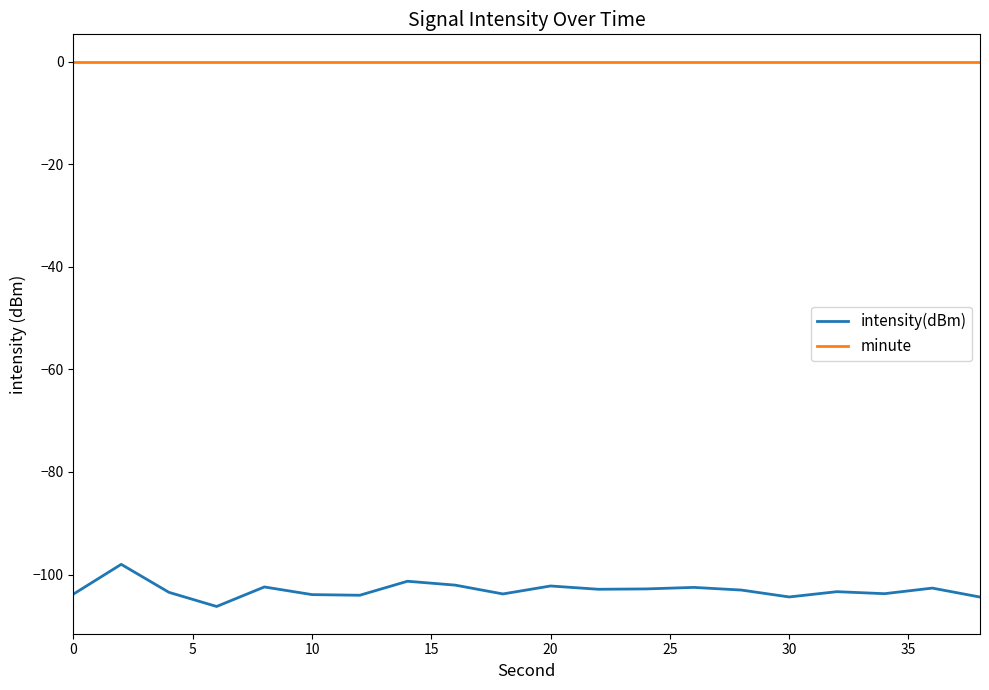

Rank the series by their average value, from lowest to highest.

intensity(dBm), minute